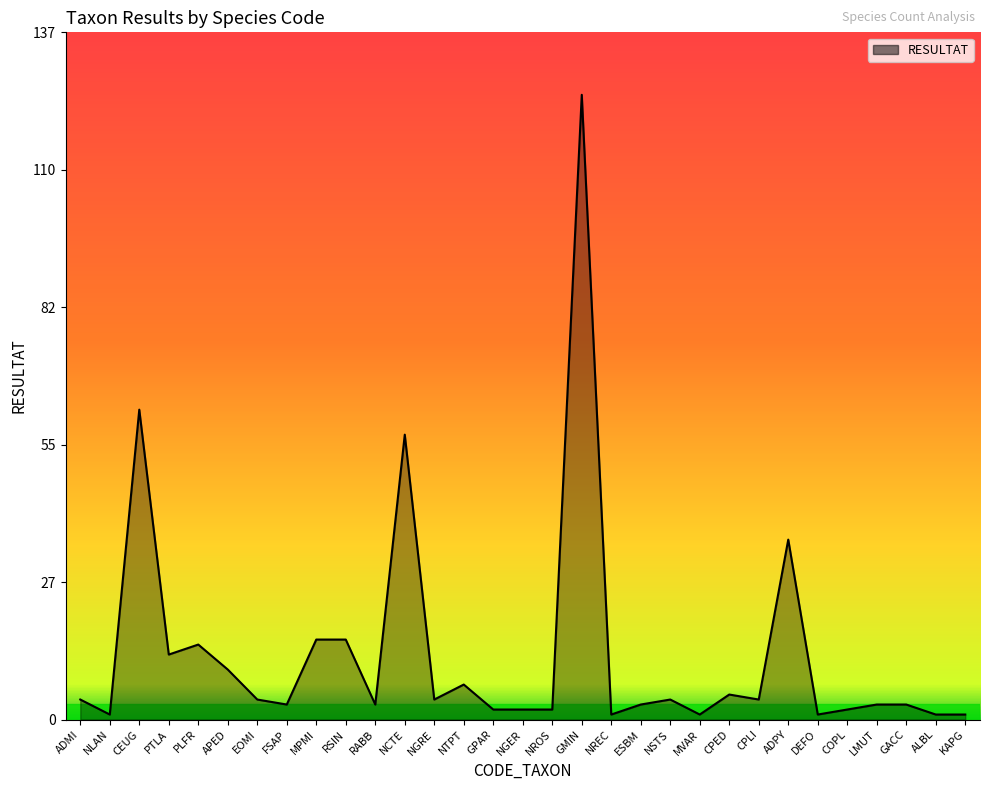

Read the value at PLFR.

15